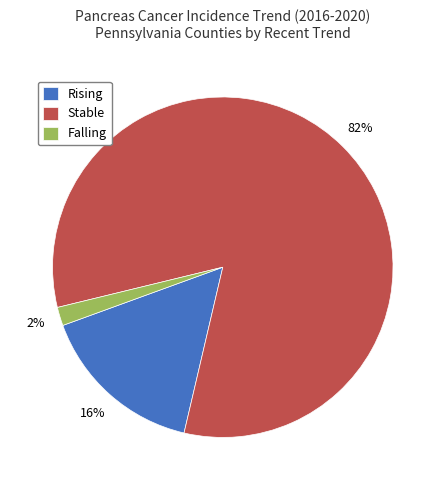

Which slice is the largest?

Stable